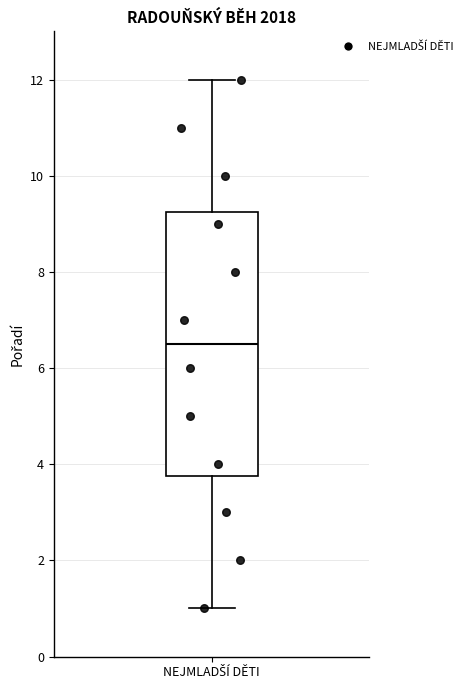

Transcribe this box plot: give where the median line is, the range the box spans, and where the two whiskers end, as read against the y-axis. The values are not printed on the chart, so give them approximately, as read against the axis.

median 6.6, box 3.8 to 9.2, whiskers 1.0 to 12.0